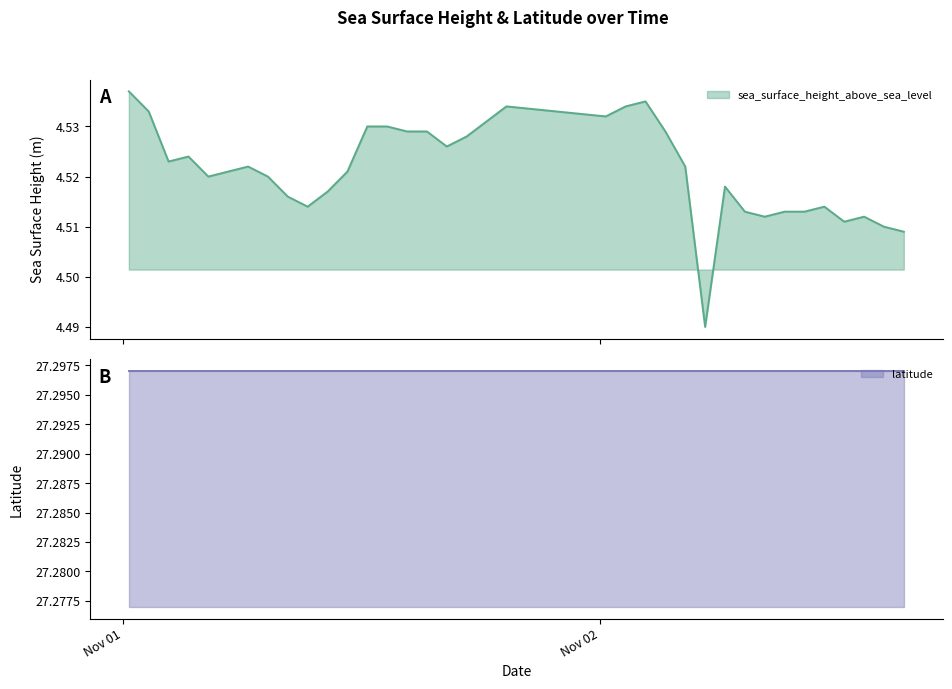

How many interior local peaks (higher than both neighbors) does the data have?

7